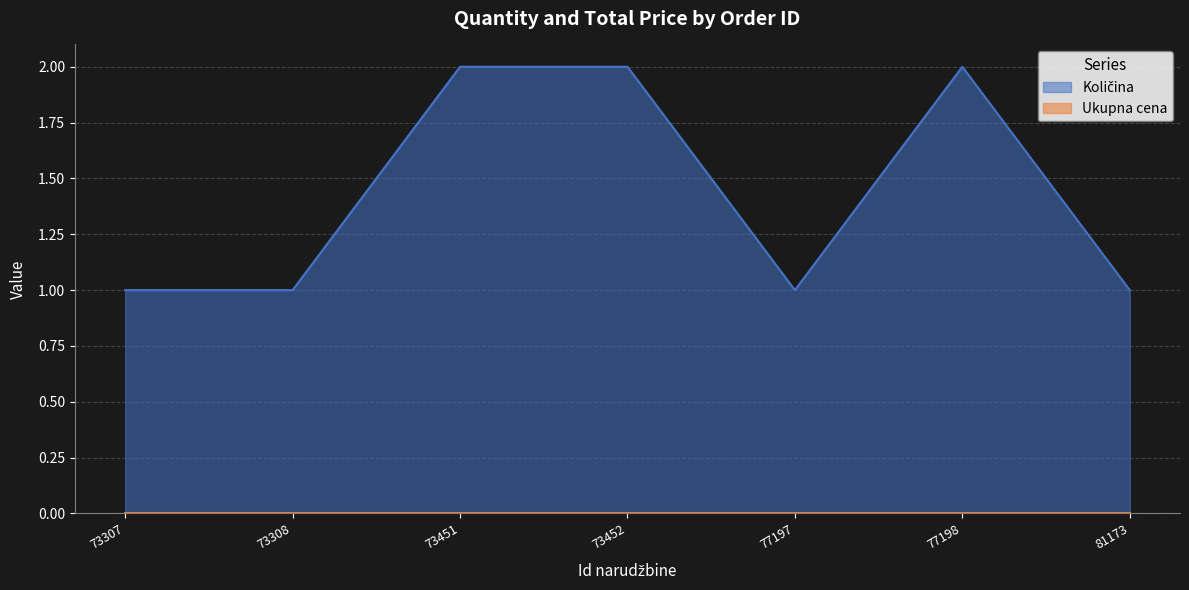

At which category does the data reach its first local valley?

77197